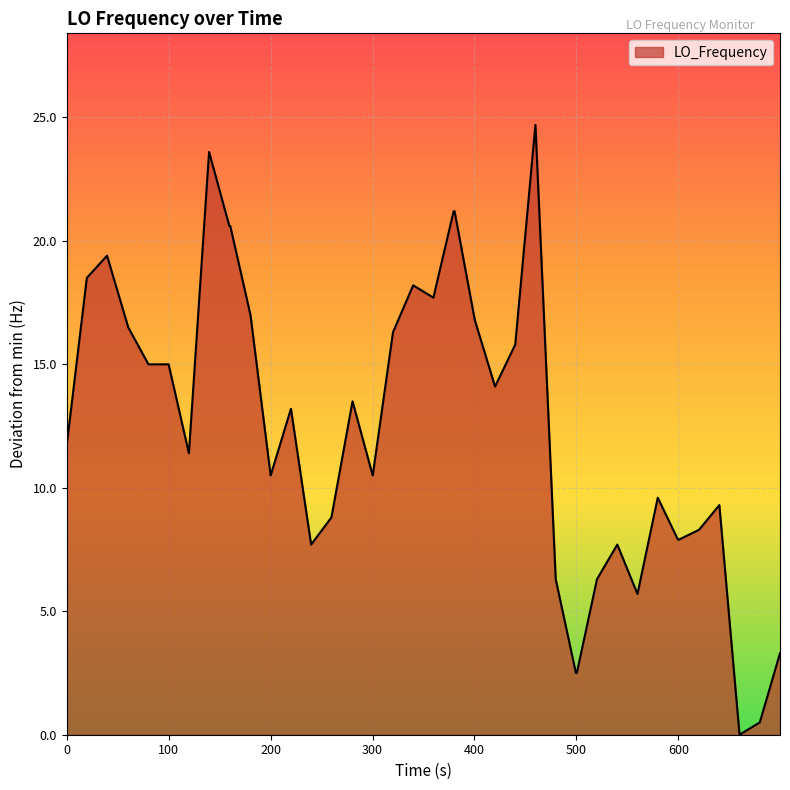

What is the maximum value shown in the chart?

24.7